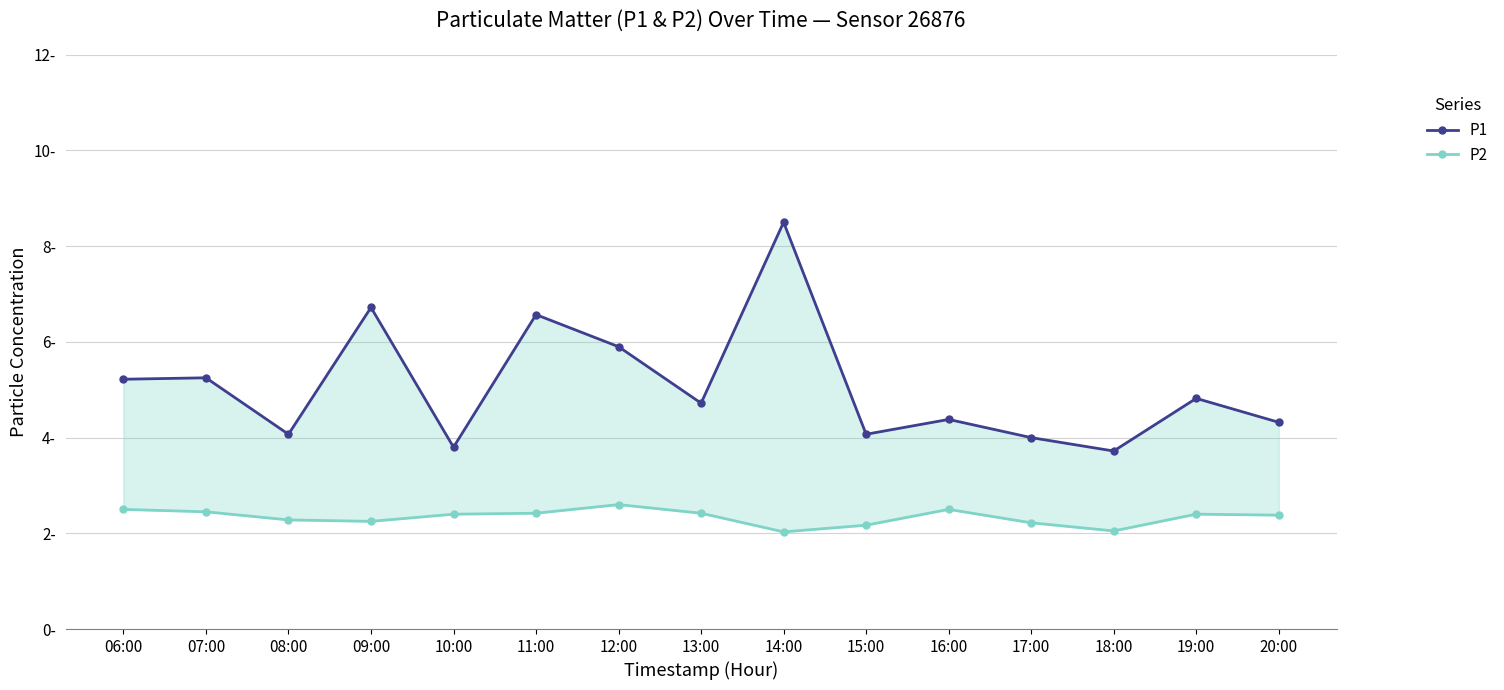

Reading left to right, extract all data points from this chart.

P1: 06:00=5.2	07:00=5.2	08:00=4.1	09:00=6.7	10:00=3.8	11:00=6.6	12:00=5.9	13:00=4.7	14:00=8.5	15:00=4.1	16:00=4.4	17:00=4.0	18:00=3.7	19:00=4.8	20:00=4.3
P2: 06:00=2.5	07:00=2.5	08:00=2.3	09:00=2.2	10:00=2.4	11:00=2.4	12:00=2.6	13:00=2.4	14:00=2.0	15:00=2.2	16:00=2.5	17:00=2.2	18:00=2.0	19:00=2.4	20:00=2.4